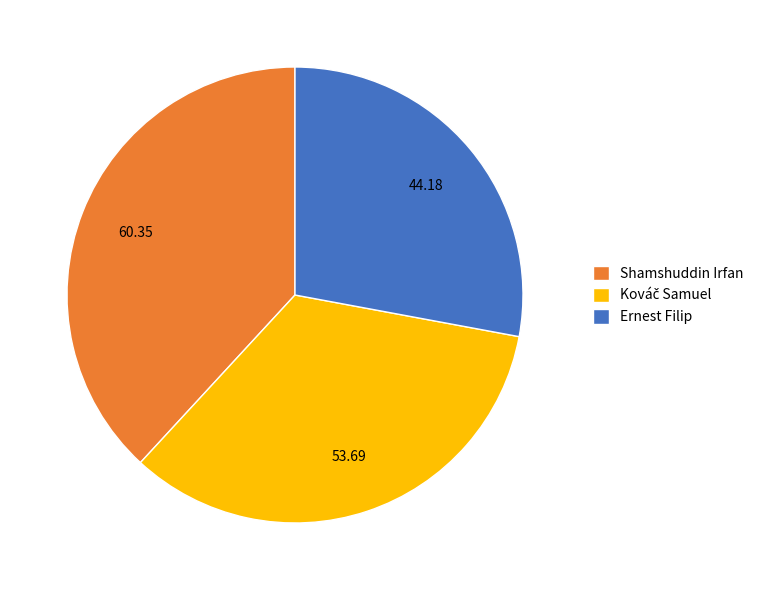

Approximately how many times larger is the value at Shamshuddin Irfan compared to Ernest Filip?

1.4